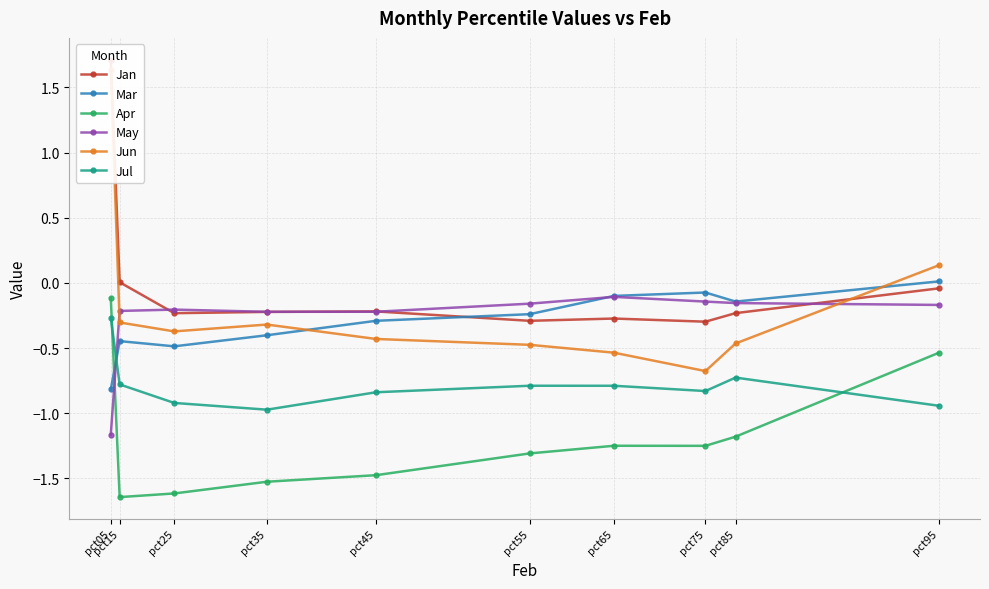

How many distinct data groups are displayed?

6